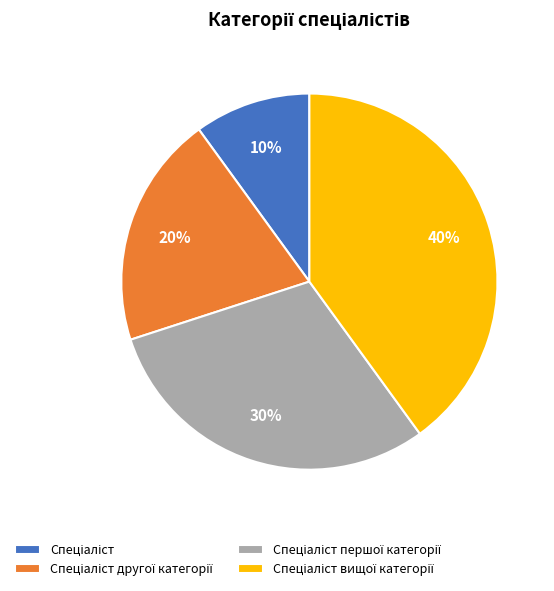

How many slices are in this pie chart?

4